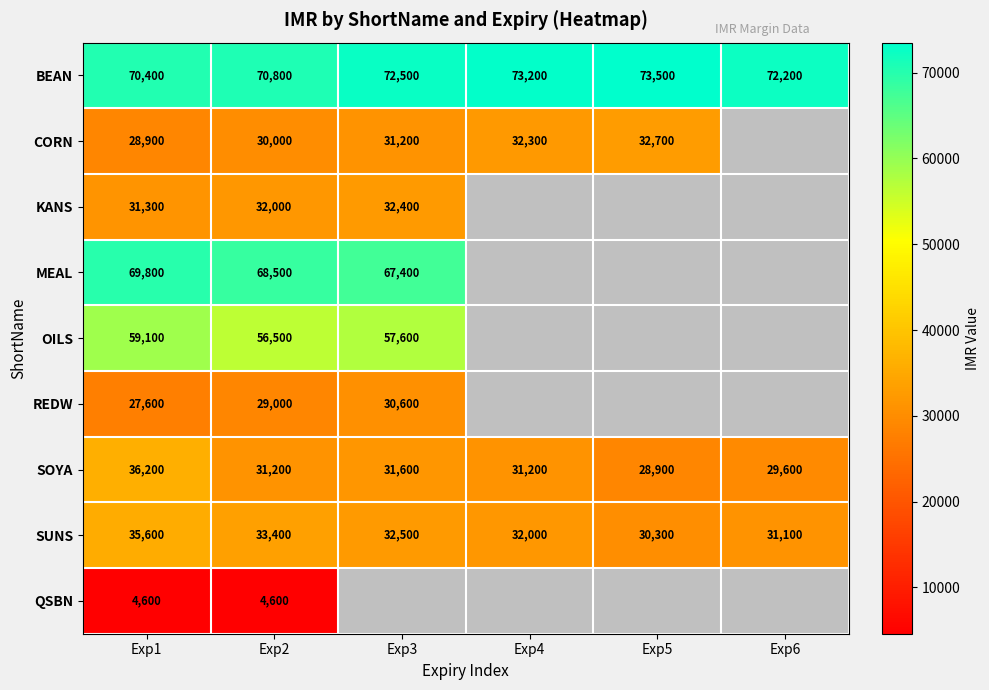

What value does the SUNS series have at Exp4?

32000